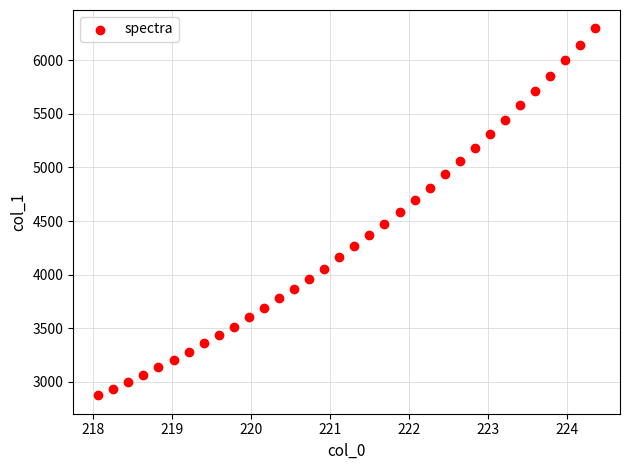

What is the range of X values (max minus min)?

6.3